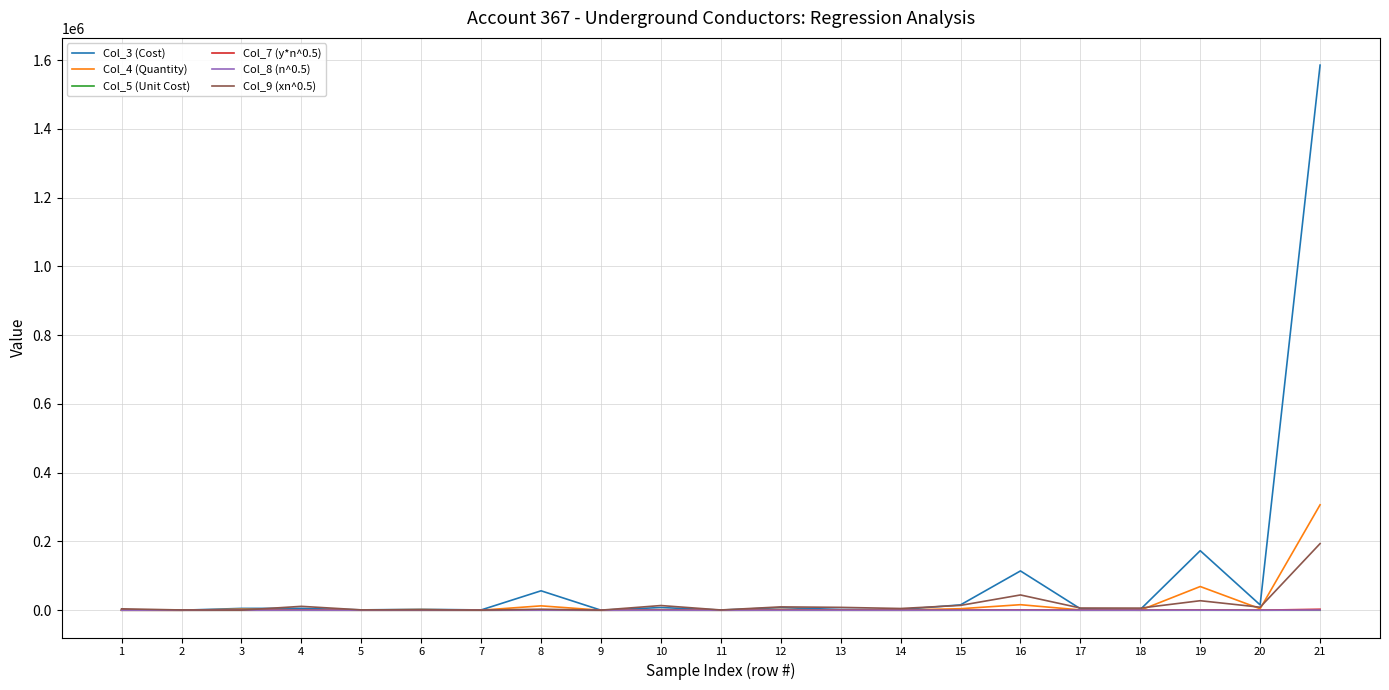

What is the average value of the Col_7 (y*n^0.5) series?

326.1